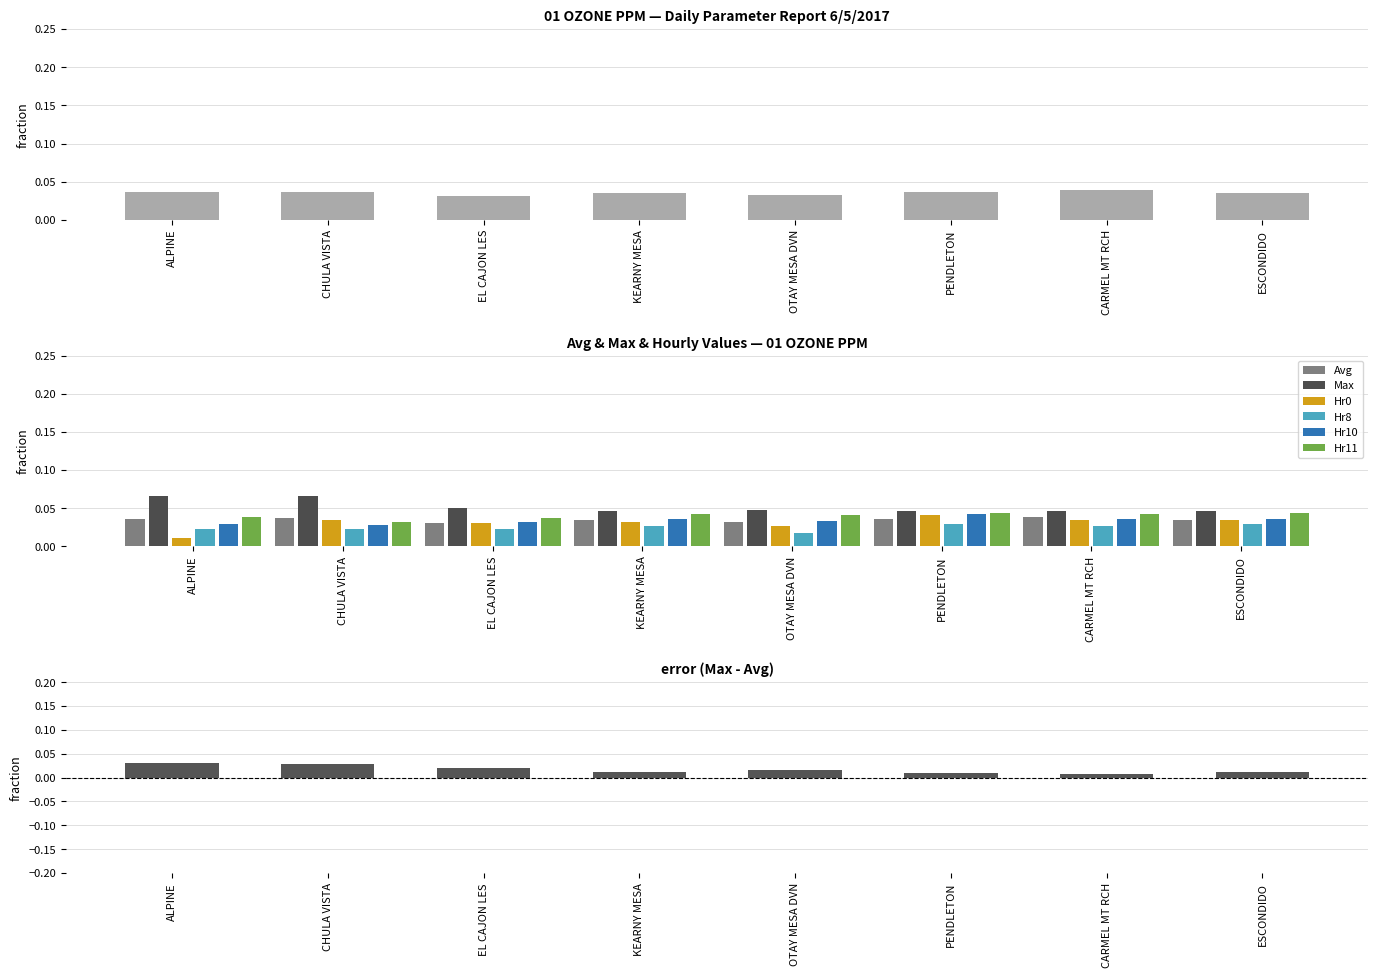

Reading left to right, list all the values displayed in this chart.

Avg: ALPINE=0.0	CHULA VISTA=0.0	EL CAJON LES=0.0	KEARNY MESA=0.0	OTAY MESA DVN=0.0	PENDLETON=0.0	CARMEL MT RCH=0.0	ESCONDIDO=0.0
Max: ALPINE=0.1	CHULA VISTA=0.1	EL CAJON LES=0.1	KEARNY MESA=0.0	OTAY MESA DVN=0.0	PENDLETON=0.0	CARMEL MT RCH=0.0	ESCONDIDO=0.0
Hr0: ALPINE=0.0	CHULA VISTA=0.0	EL CAJON LES=0.0	KEARNY MESA=0.0	OTAY MESA DVN=0.0	PENDLETON=0.0	CARMEL MT RCH=0.0	ESCONDIDO=0.0
Hr8: ALPINE=0.0	CHULA VISTA=0.0	EL CAJON LES=0.0	KEARNY MESA=0.0	OTAY MESA DVN=0.0	PENDLETON=0.0	CARMEL MT RCH=0.0	ESCONDIDO=0.0
Hr10: ALPINE=0.0	CHULA VISTA=0.0	EL CAJON LES=0.0	KEARNY MESA=0.0	OTAY MESA DVN=0.0	PENDLETON=0.0	CARMEL MT RCH=0.0	ESCONDIDO=0.0
Hr11: ALPINE=0.0	CHULA VISTA=0.0	EL CAJON LES=0.0	KEARNY MESA=0.0	OTAY MESA DVN=0.0	PENDLETON=0.0	CARMEL MT RCH=0.0	ESCONDIDO=0.0